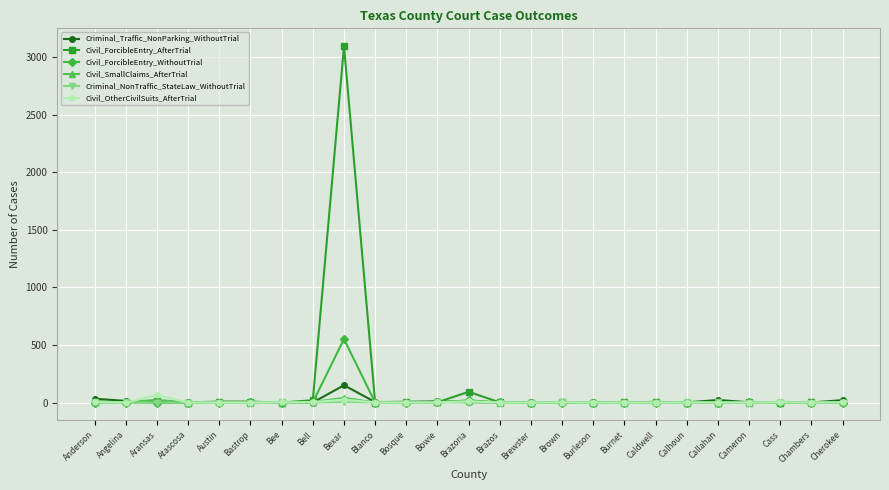

The Criminal_NonTraffic_StateLaw_WithoutTrial series shows 0 at Chambers. True or false?

True